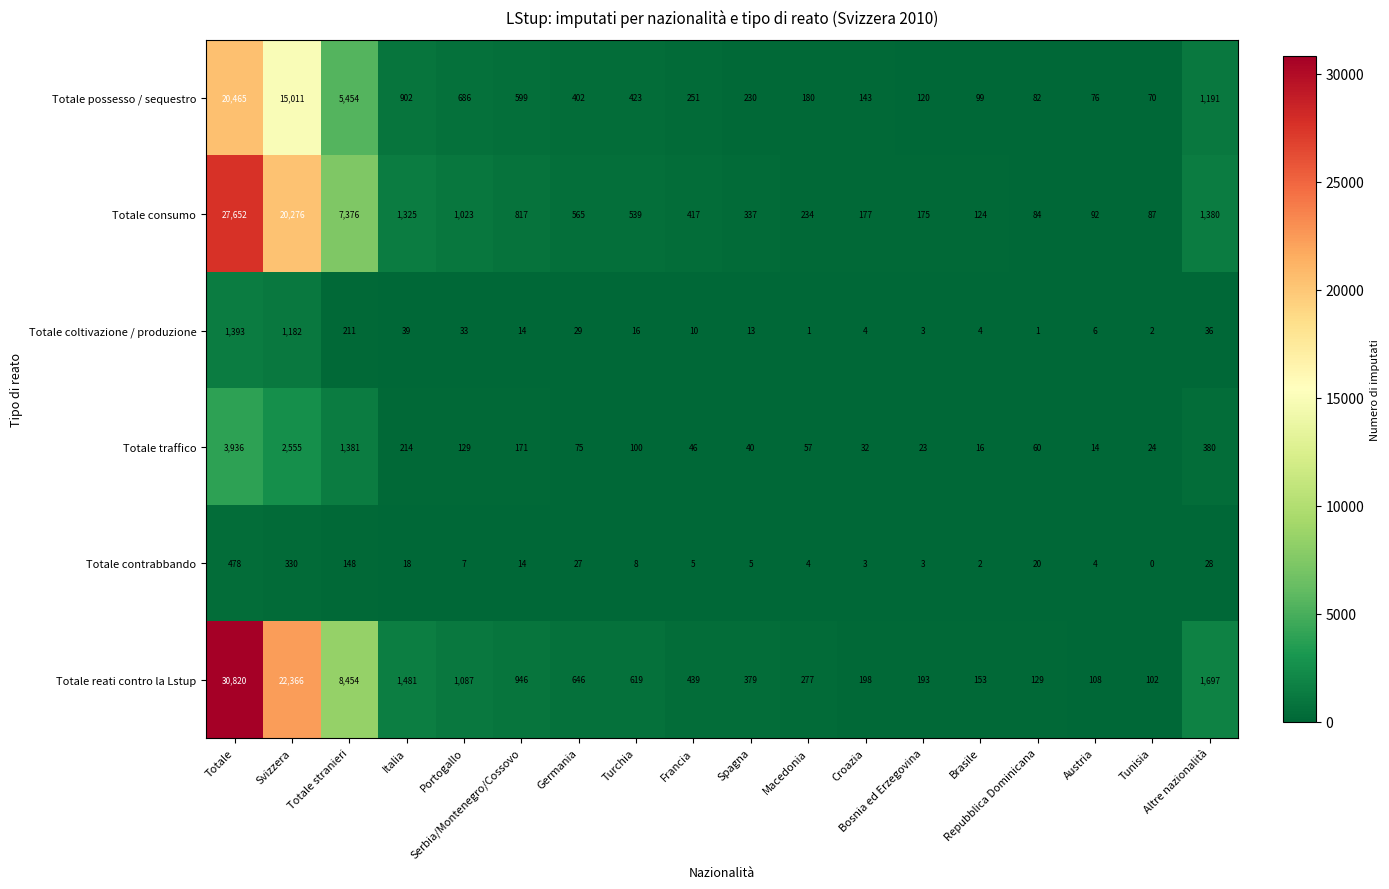

At which category does the chart reach its peak across all series?

Totale